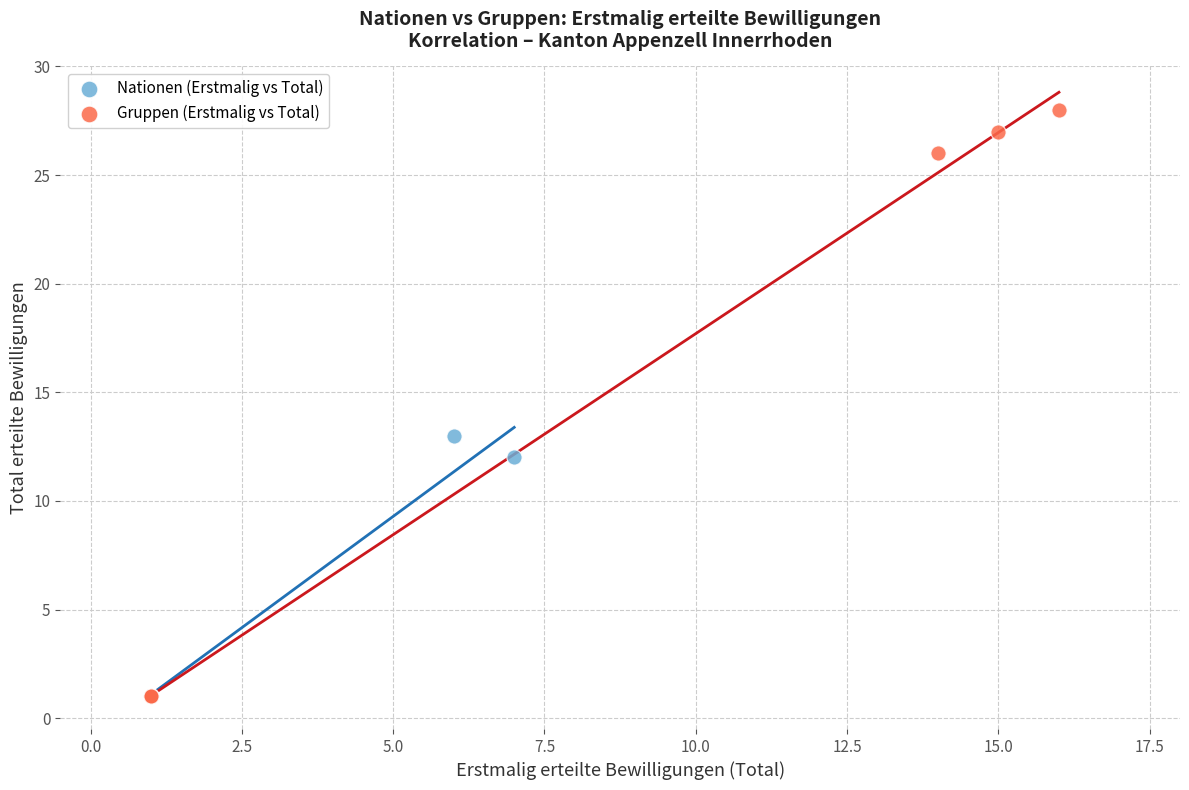

Which series has the widest spread of Y values?

Gruppen (Erstmalig vs Total)